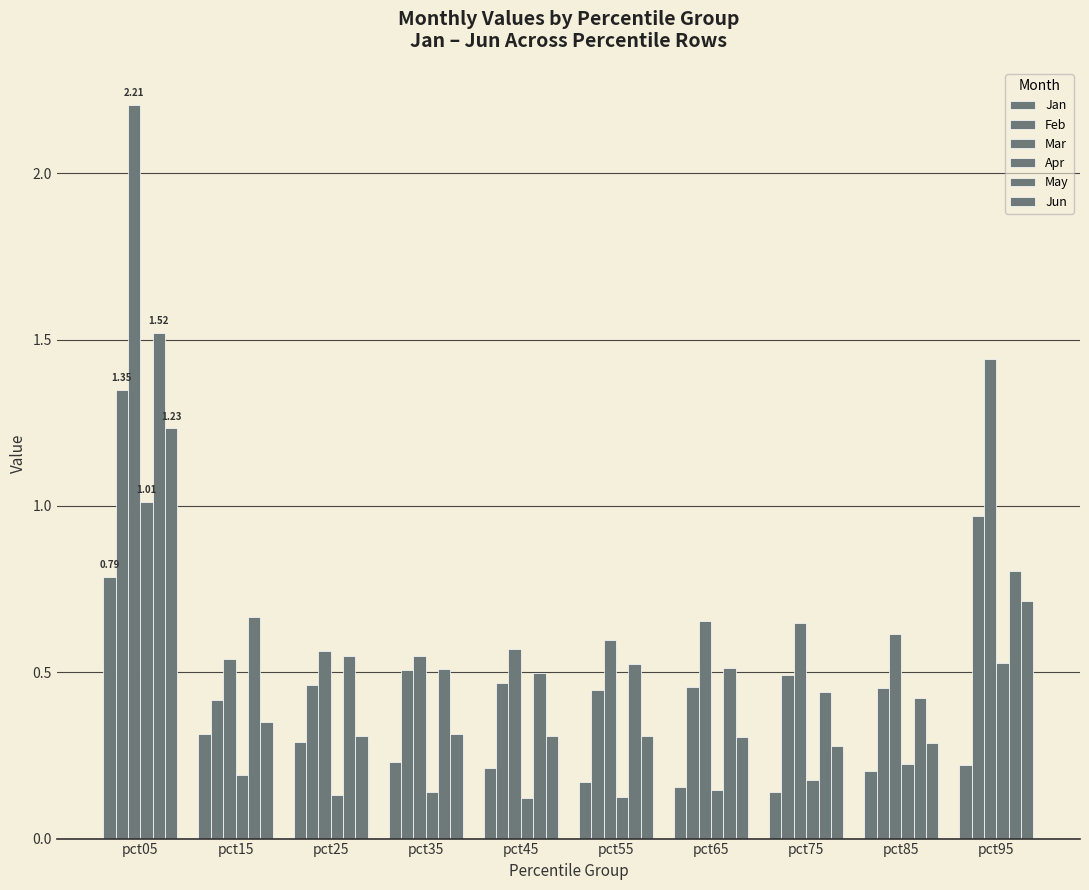

Are the bars grouped side by side (vs. stacked)?

Yes